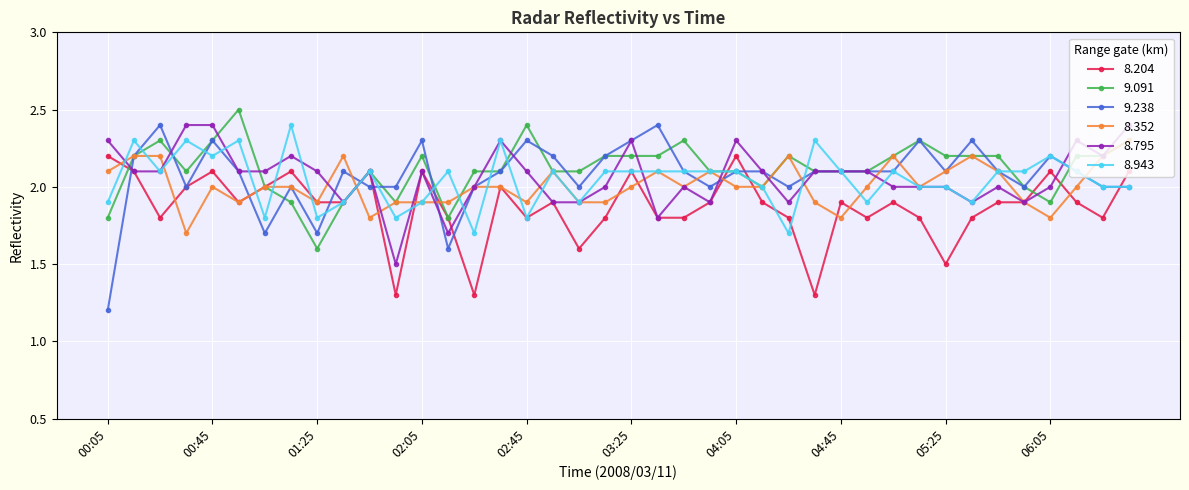

At how many categories does at least one series exceed 1?

40